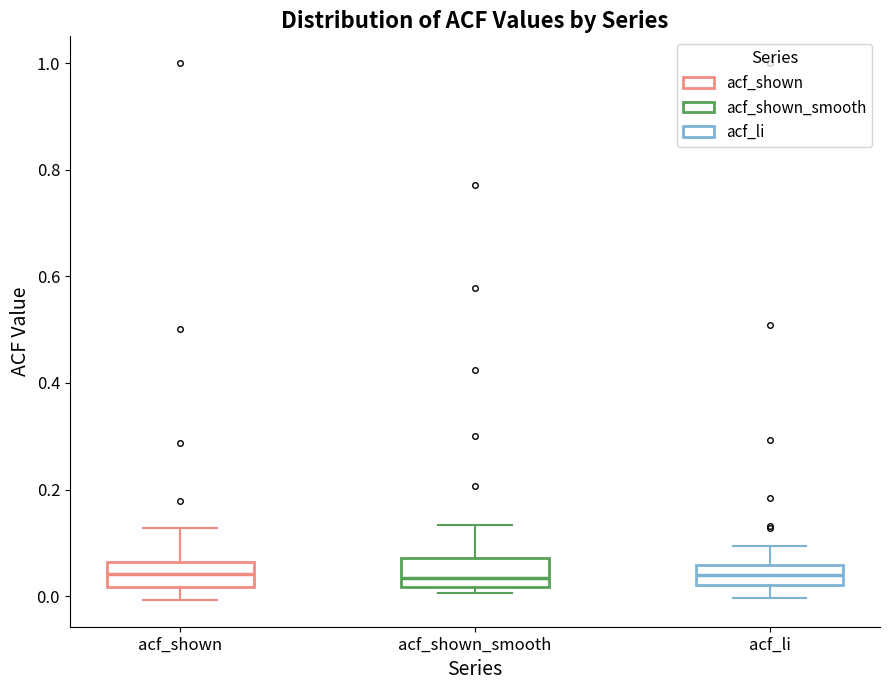

Where does the median line of the box for acf_shown_smooth sit on the y-axis? The values are not printed on the chart, so give them approximately, as read against the axis.

0.04